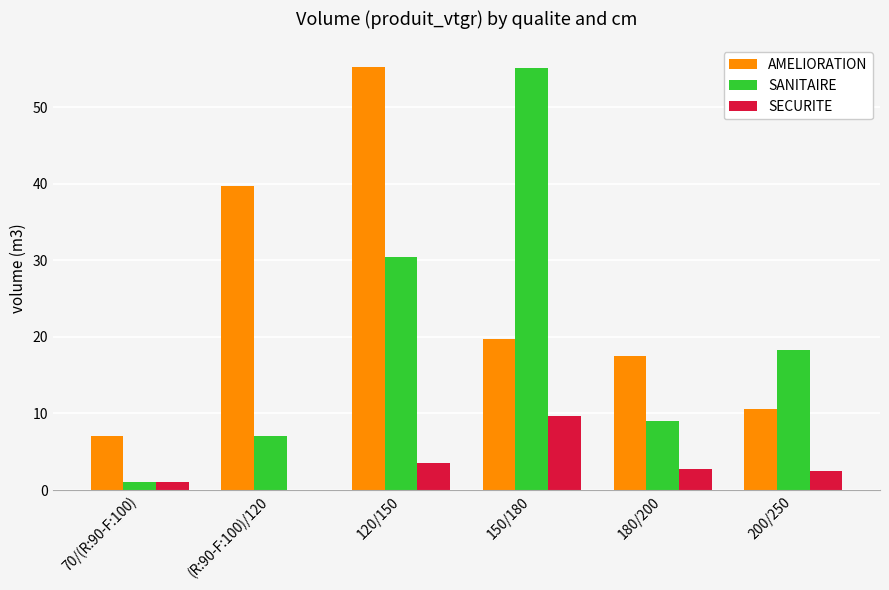

What is the total value across all series at 150/180?

84.4